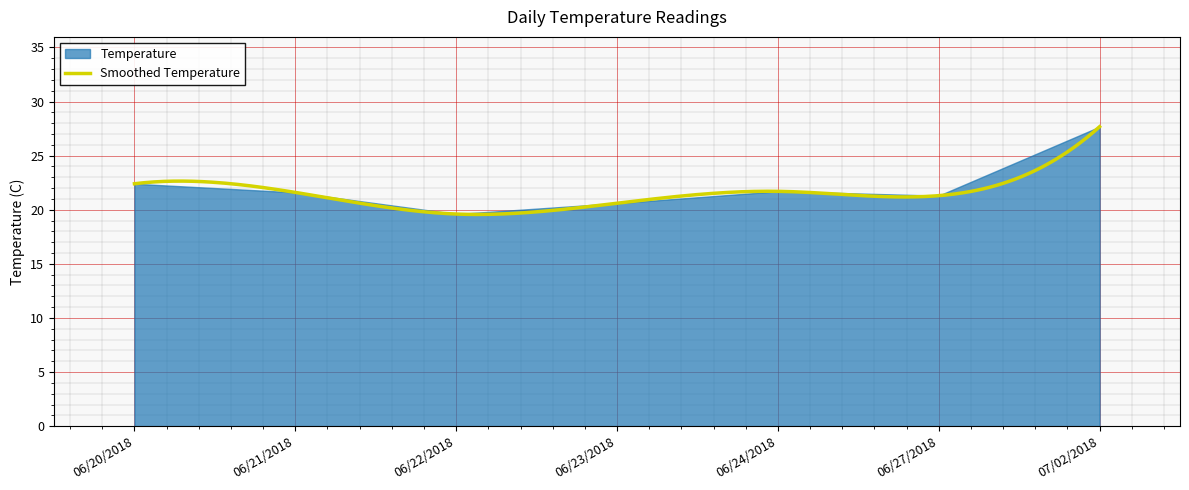

Is it true that the value at 06/22/2018 is 19.6?

True